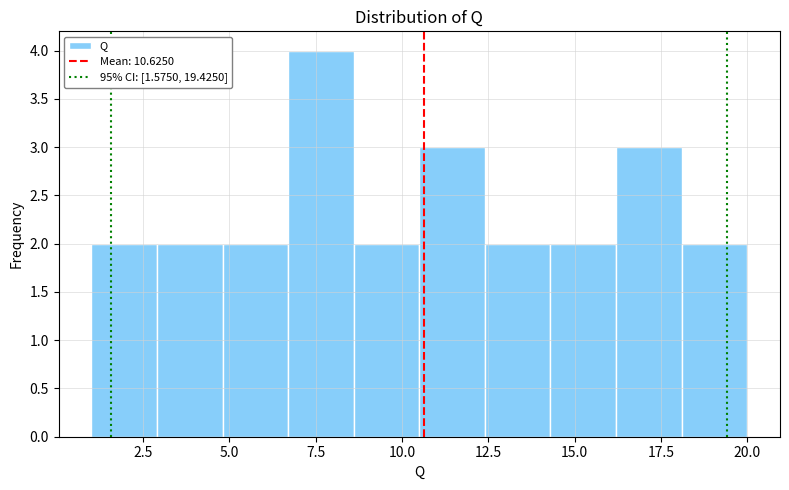

Around what value on the x-axis is the tallest bar? Give the approximate position of its centre, as read against the axis.

7.5